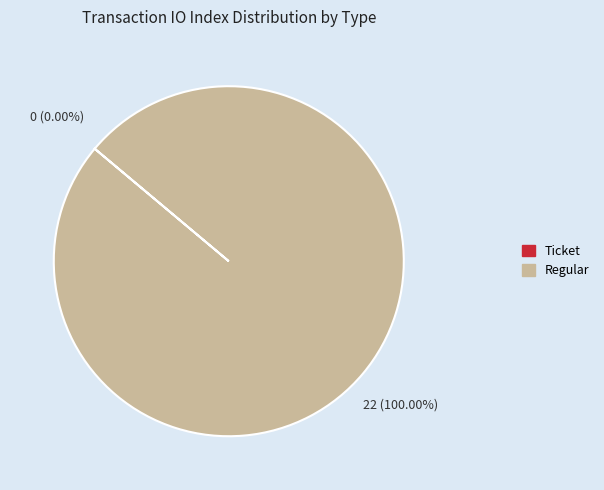

Is the sum of Ticket (io_index=0) and Regular (io_index=22) greater than half?

Yes